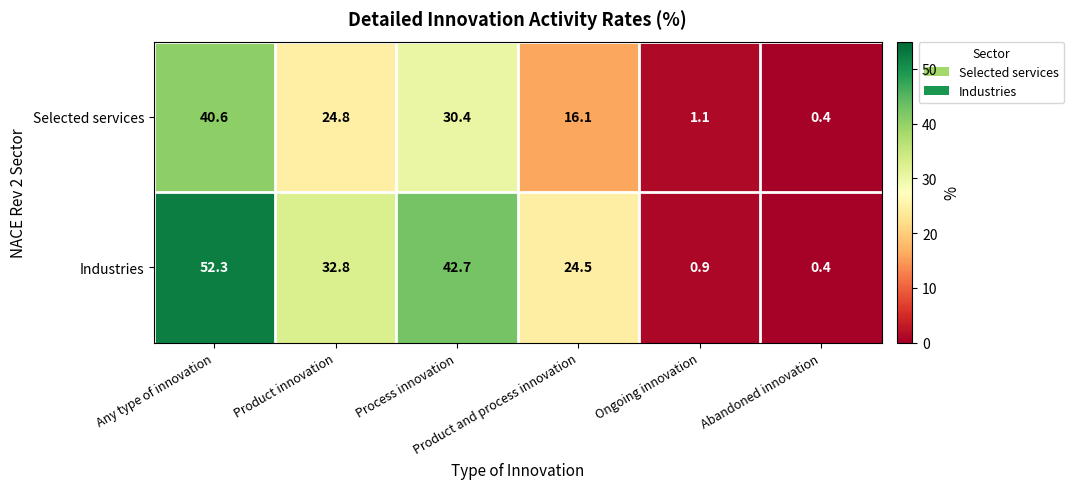

Rank the series by their average value, from highest to lowest.

Industries, Selected services